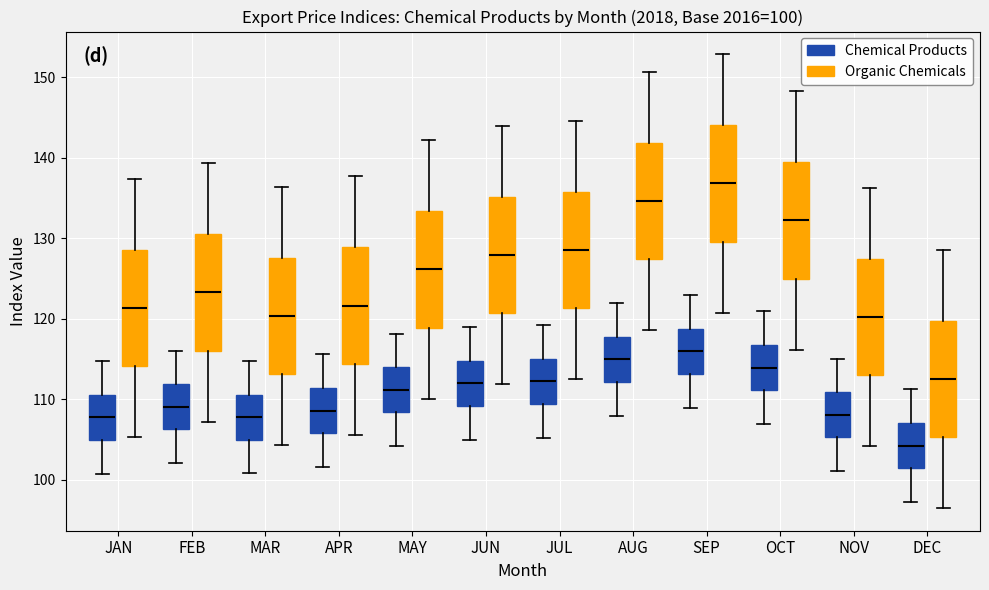

Which box's median line is the highest?

SEP (Organic Chemicals)